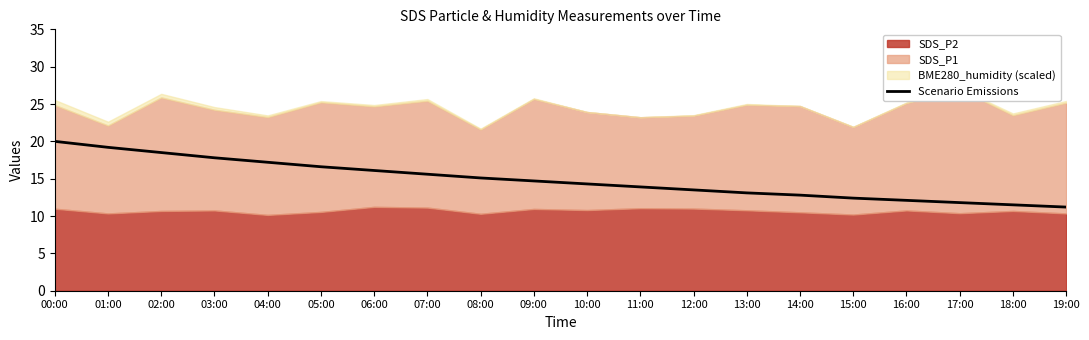

What is the highest value of the Scenario Emissions series?

20.0